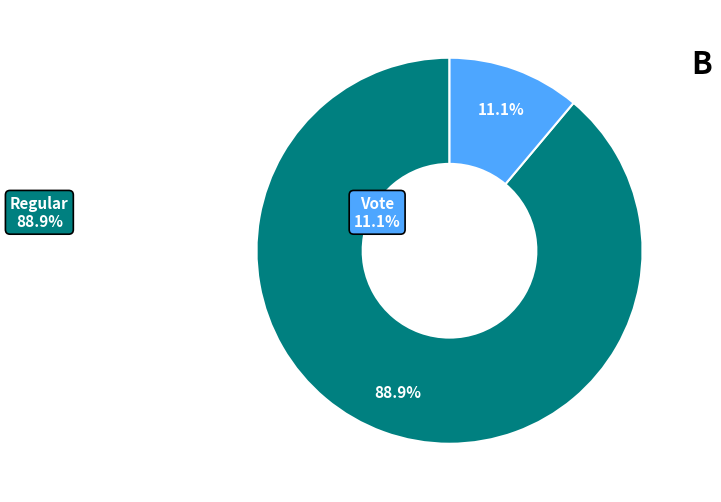

To the nearest percent, what is the average slice percentage?

50%